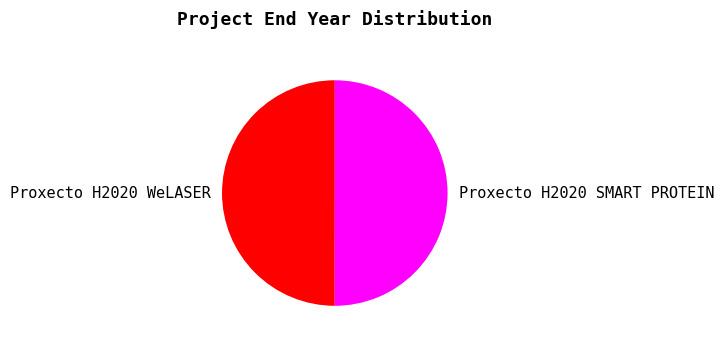

True or false: Proxecto H2020 SMART PROTEIN accounts for 64% of the total.

False